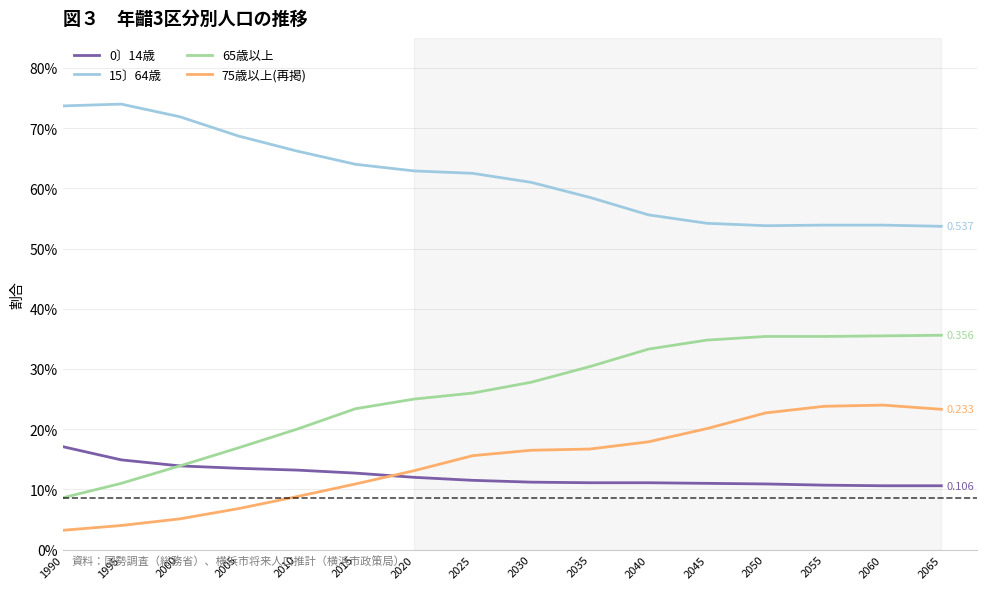

What is the difference between the maximum and minimum values in the 0〕14歳 series?

0.1